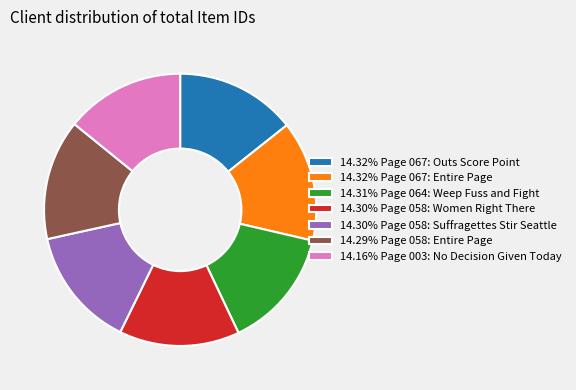

Count the number of slices in the pie.

7